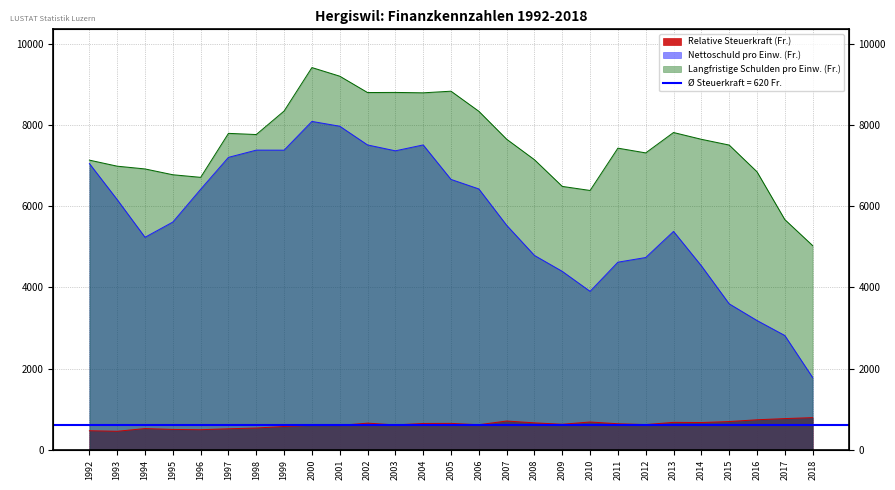

How many interior local valleys does the Langfristige Schulden pro Einw. (Fr.) series have?

6